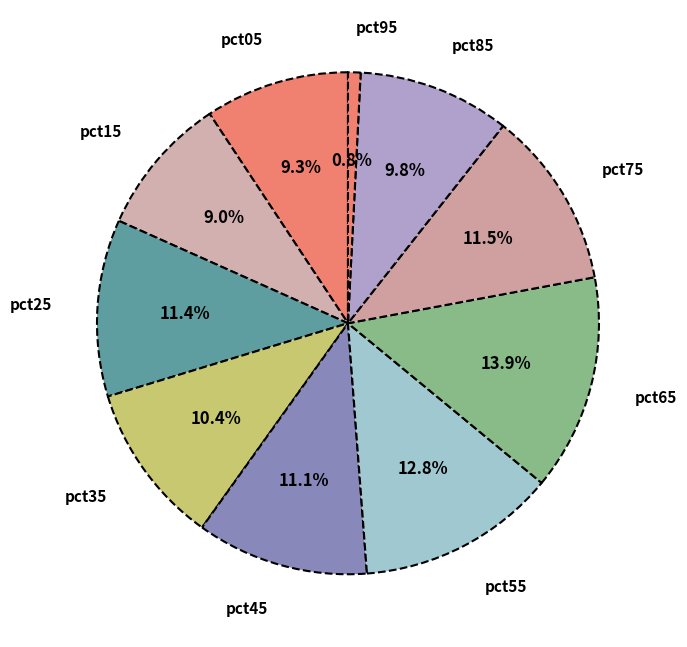

What percentage is the pct35 slice, to the nearest percent?

10%